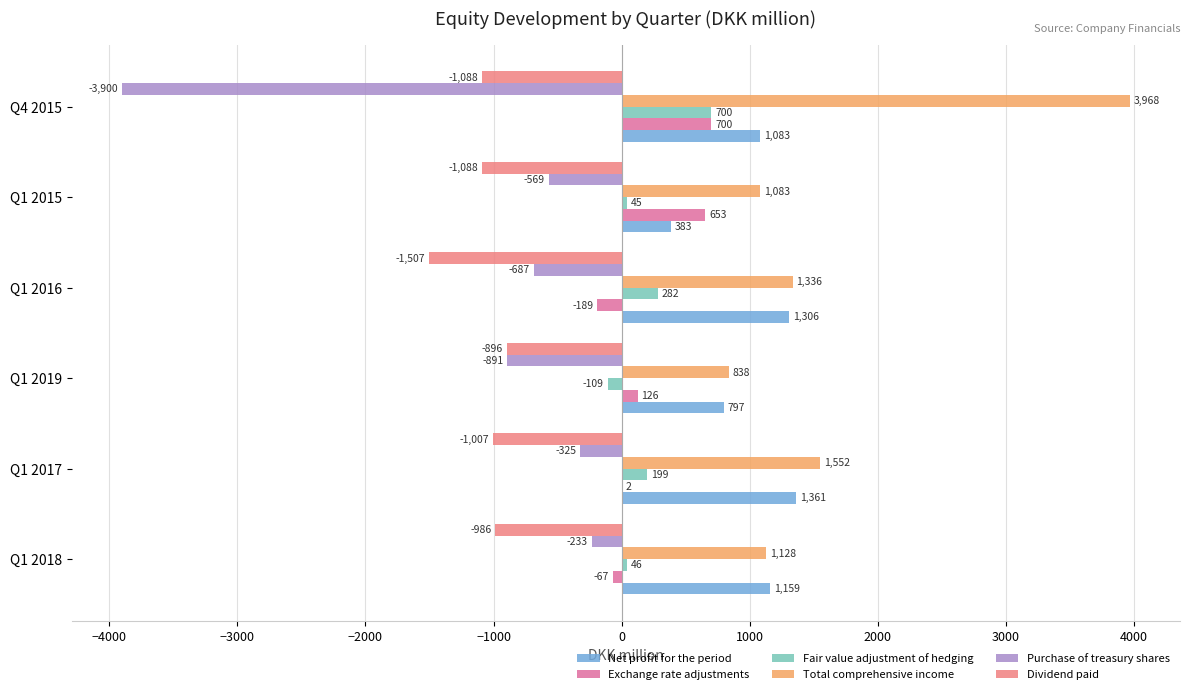

What is the greatest value displayed?

3968